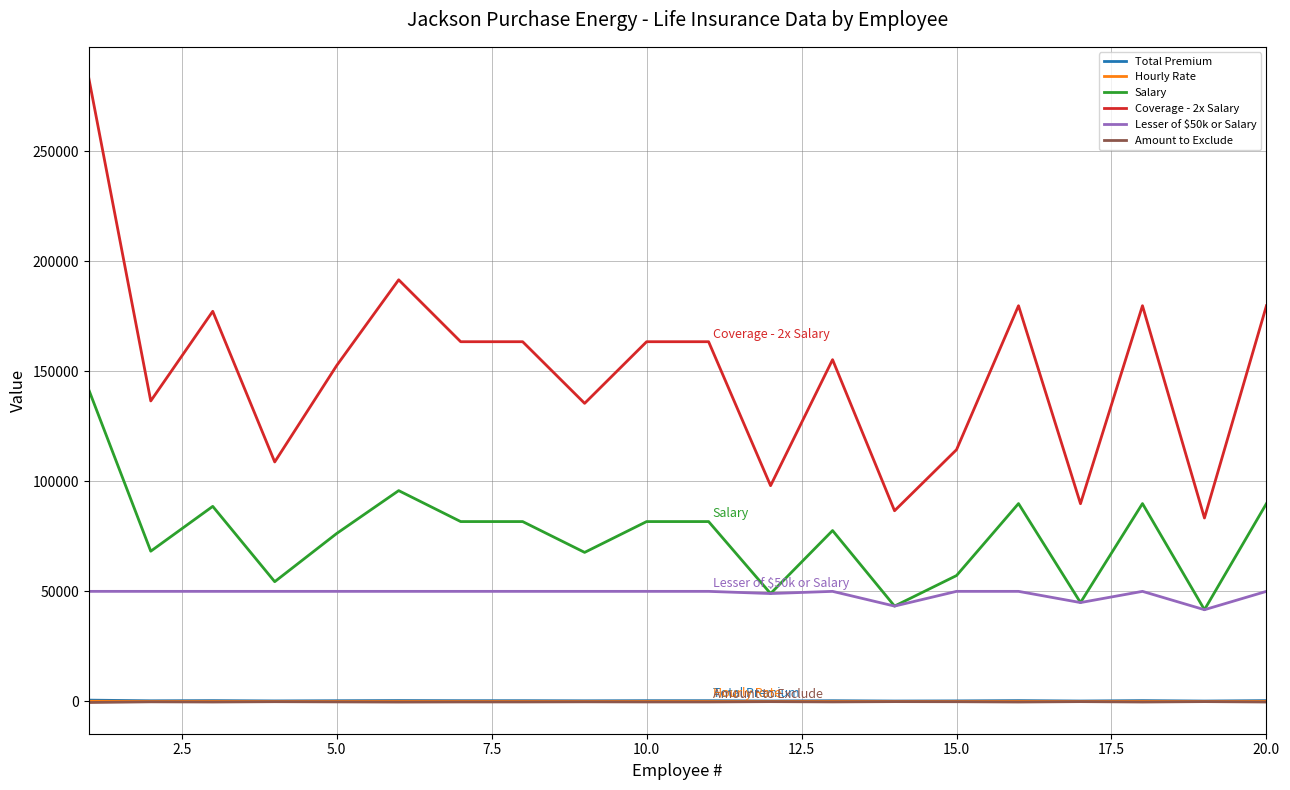

Which series has the largest total across all categories?

Coverage - 2x Salary